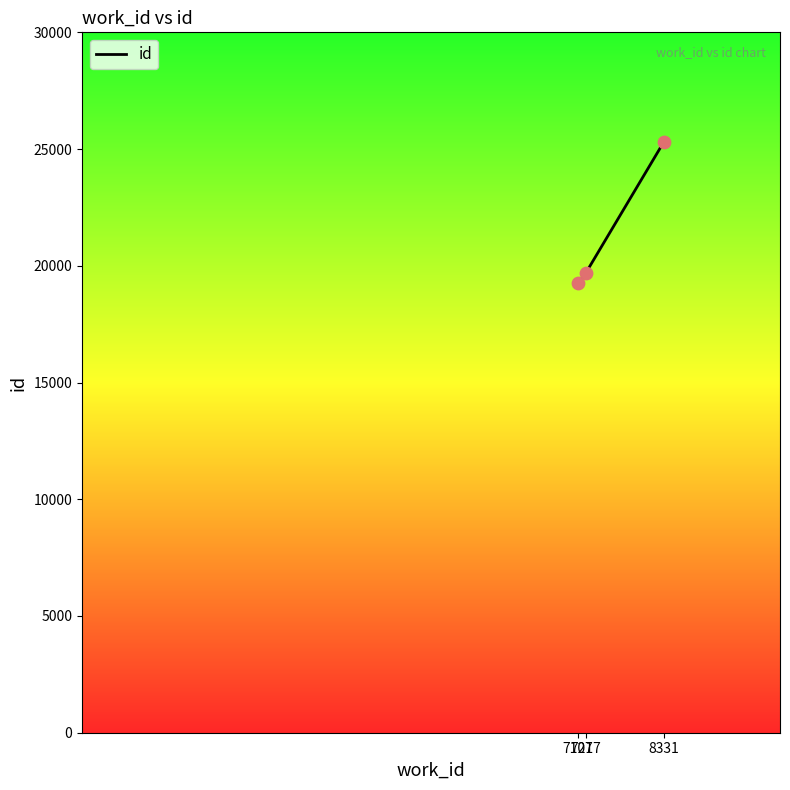

What is the change in value from 7217 to 8331?

+5595